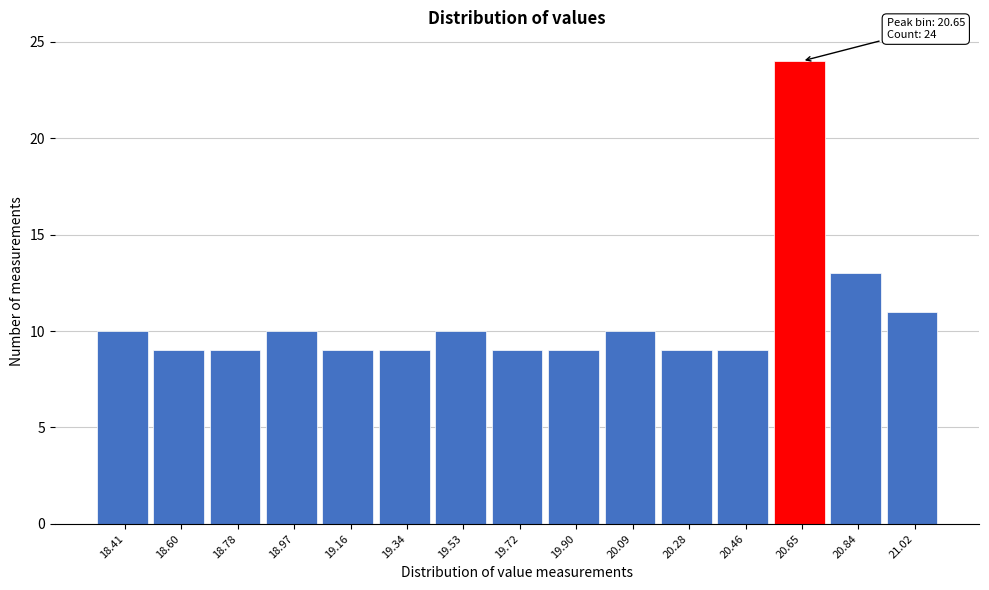

Reading left to right, transcribe all the data shown in this chart.

18.41=10	18.60=9	18.78=9	18.97=10	19.16=9	19.34=9	19.53=10	19.72=9	19.90=9	20.09=10	20.28=9	20.46=9	20.65=24	20.84=13	21.02=11